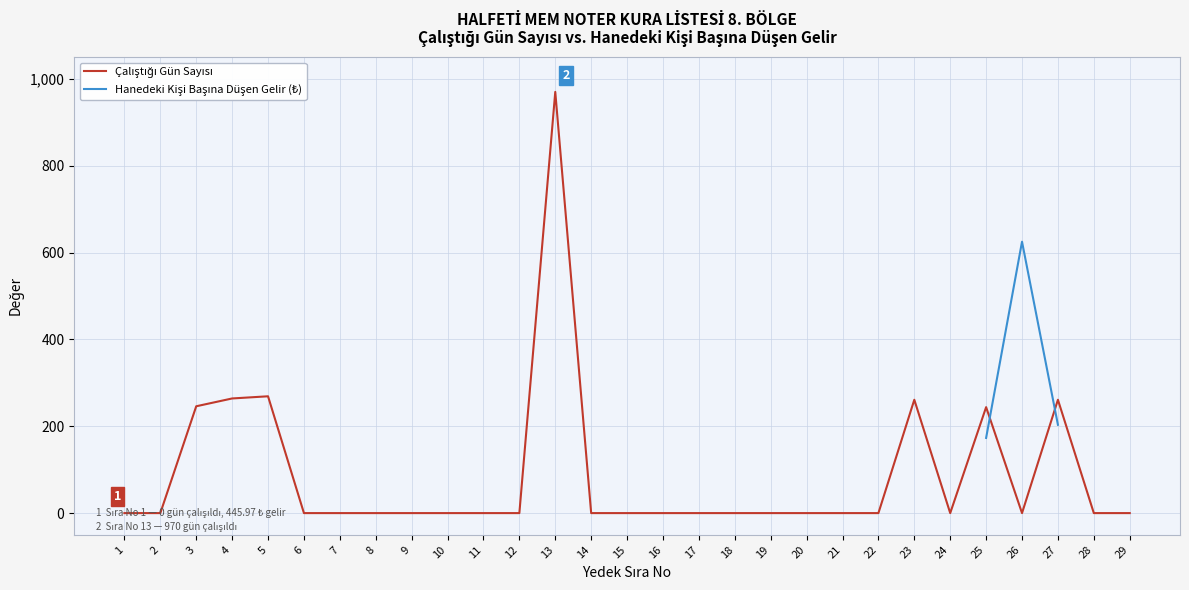

What is the highest value of the Çalıştığı Gün Sayısı series?

970.0